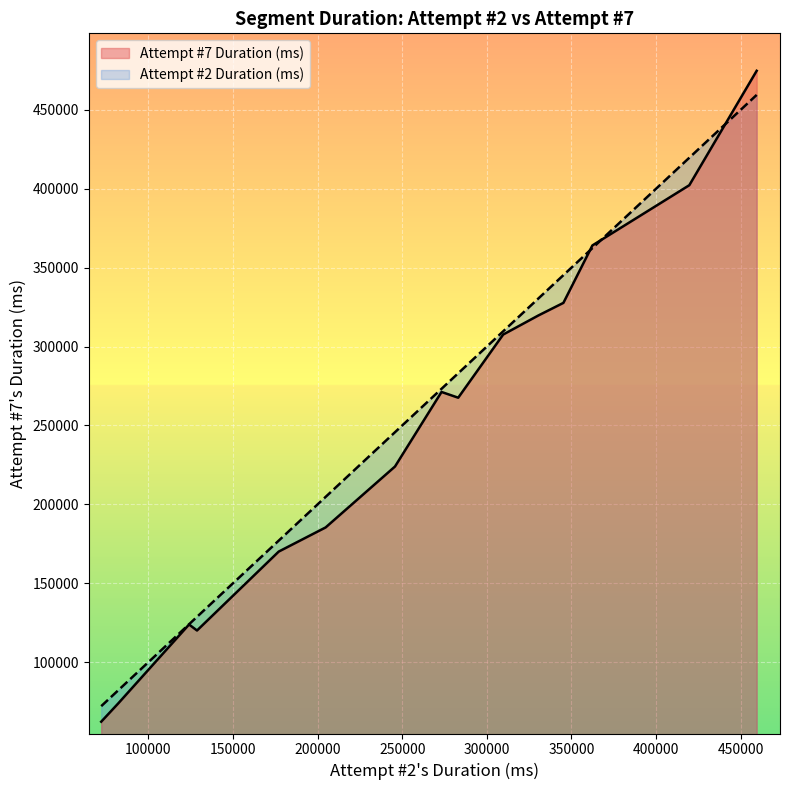

List the series in order of their overall mean, lowest first.

Attempt #7 Duration (ms), Attempt #2 Duration (ms)